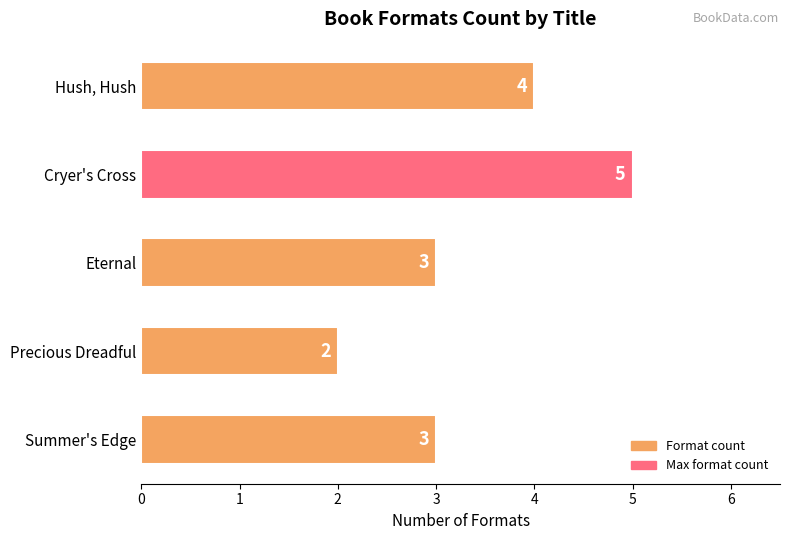

Which category has the lowest value across all series?

Precious Dreadful